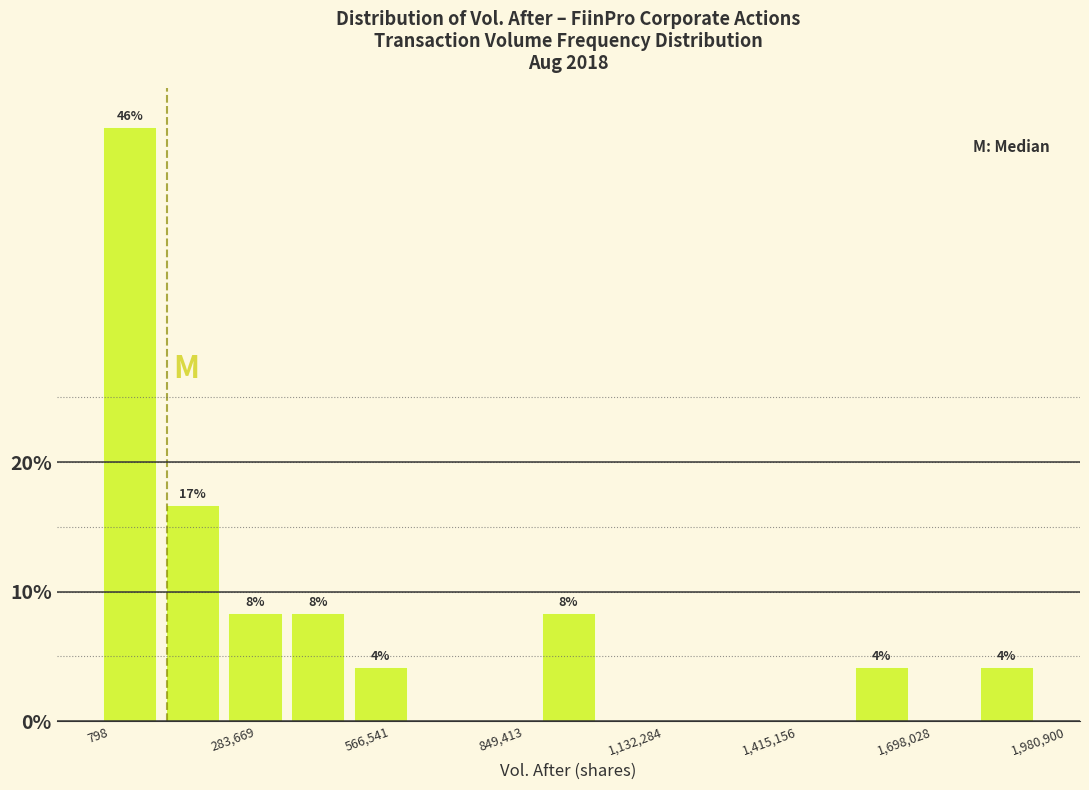

Around what value on the x-axis is the tallest bar? Give the approximate position of its centre, as read against the axis.

50000